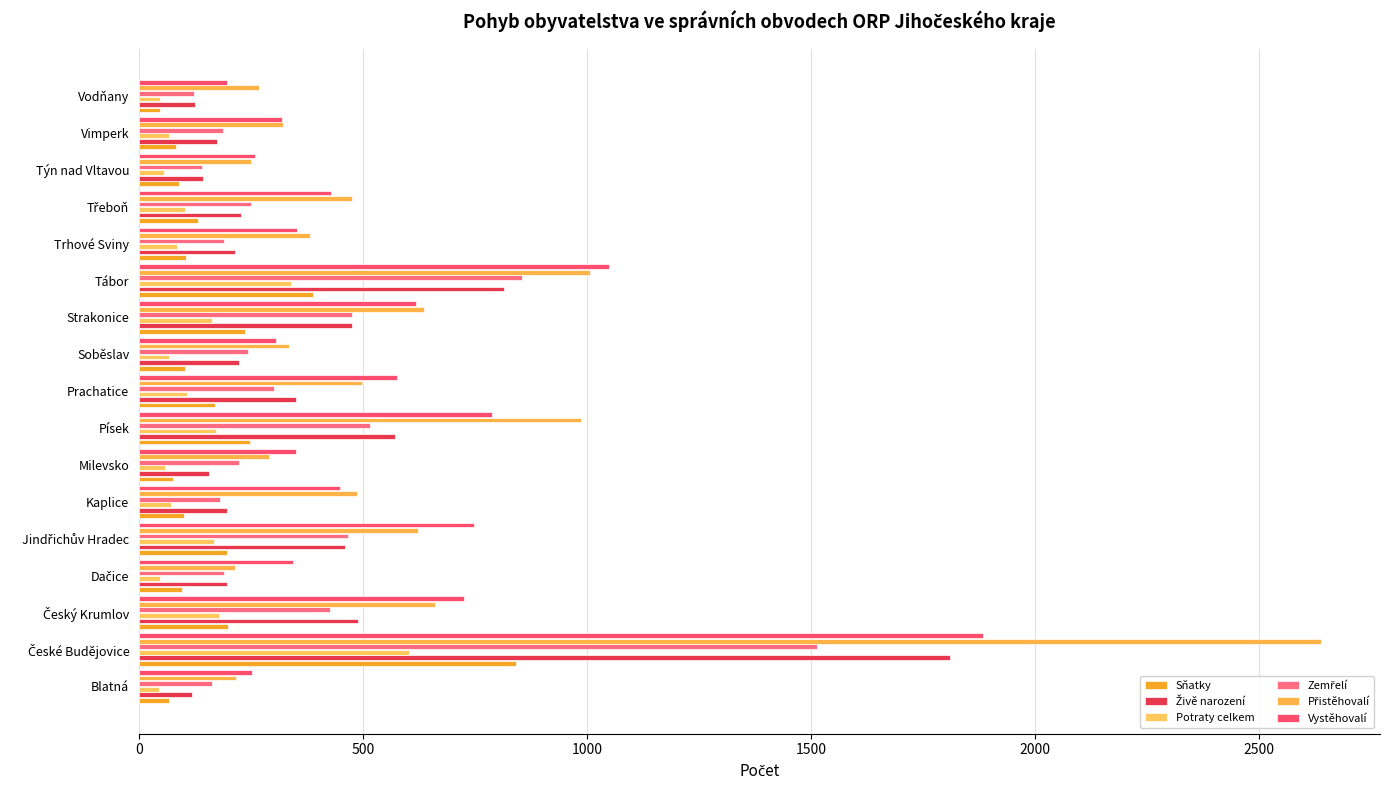

What is the average value of the Potraty celkem series?

140